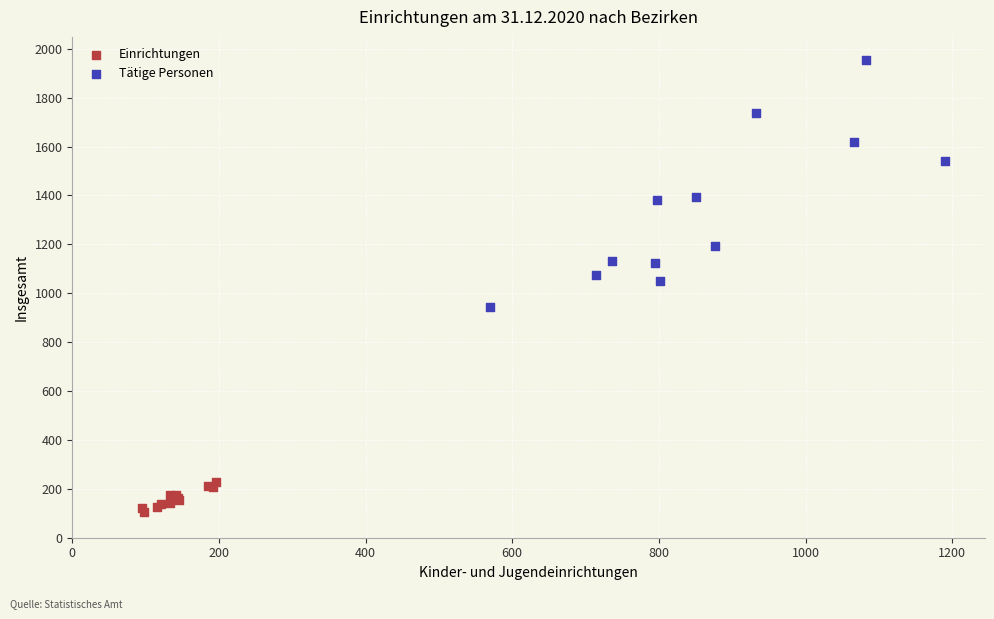

Which series has the widest spread of Y values?

Tätige Personen